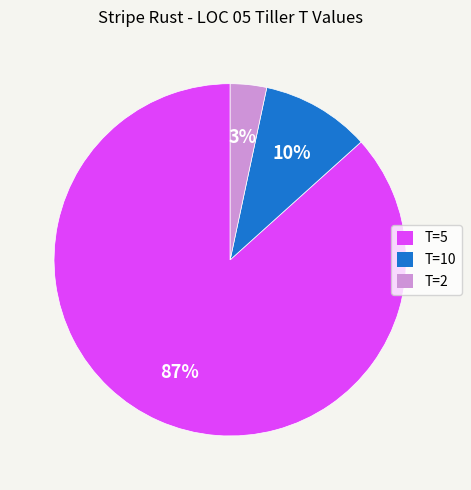

Between T=2 and T=10, which is larger?

T=10